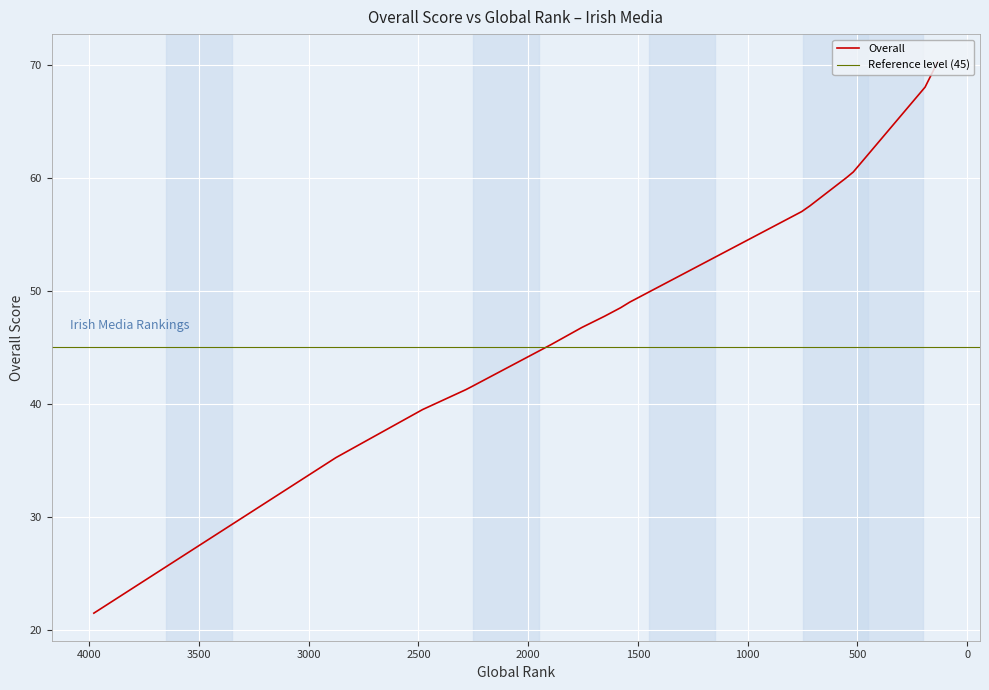

How many data points does each series have?

16